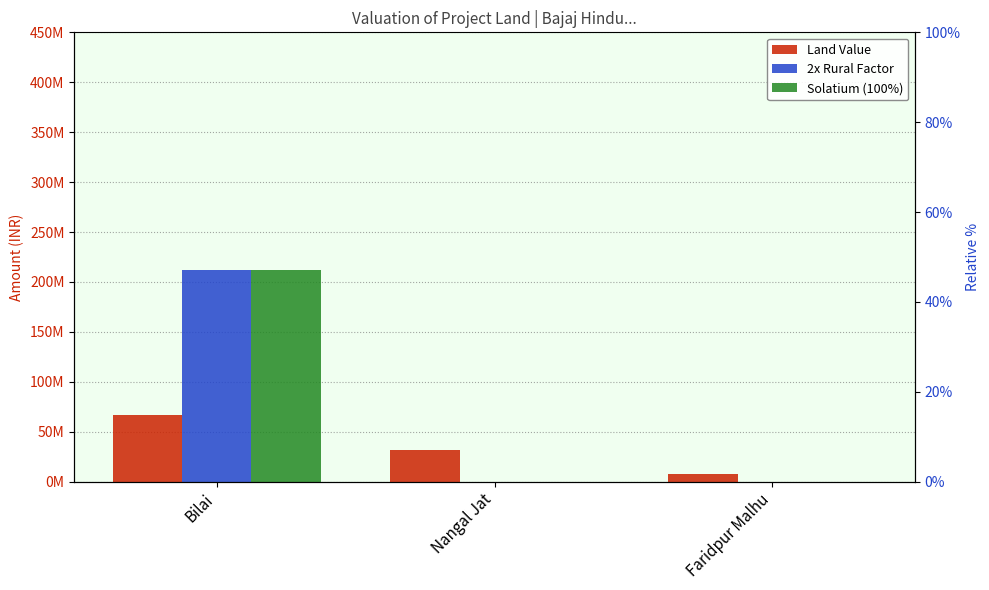

Where is Solatium (100%) % nearest to the value 25?

Bilai